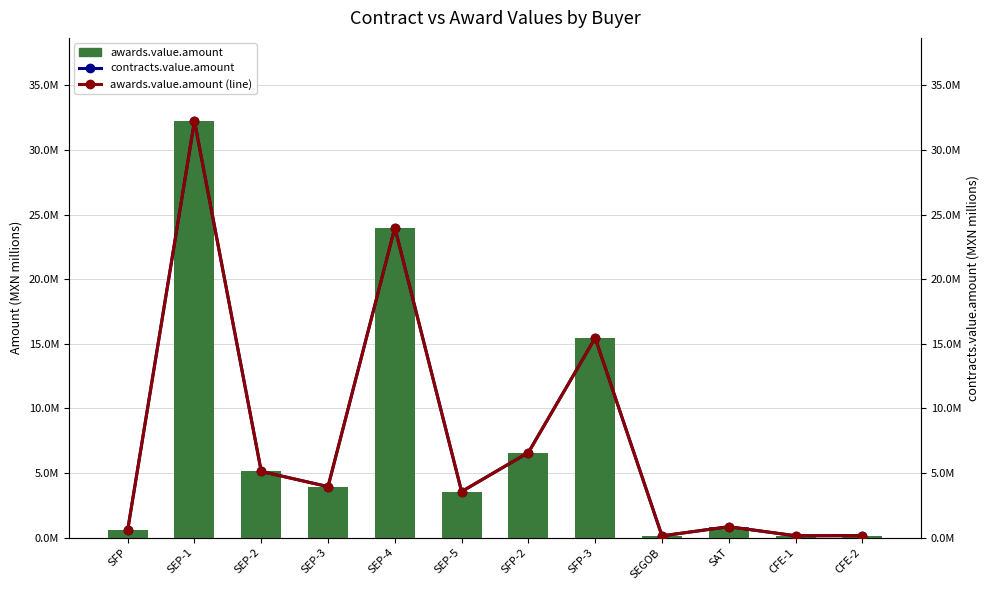

Is the value of awards.value.amount at CFE-1 greater than the value of contracts.value.amount at CFE-2?

No